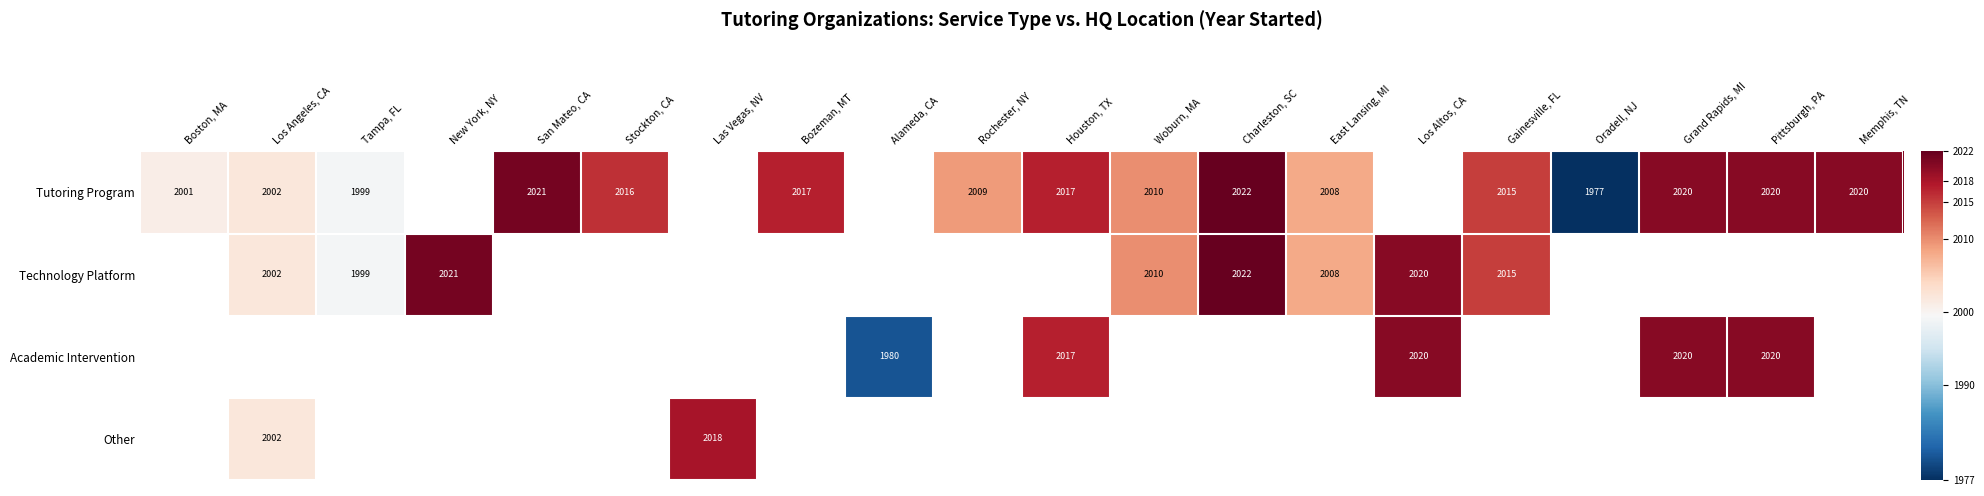

Is it true that Tutoring Program equals 2010 at Woburn, MA?

True